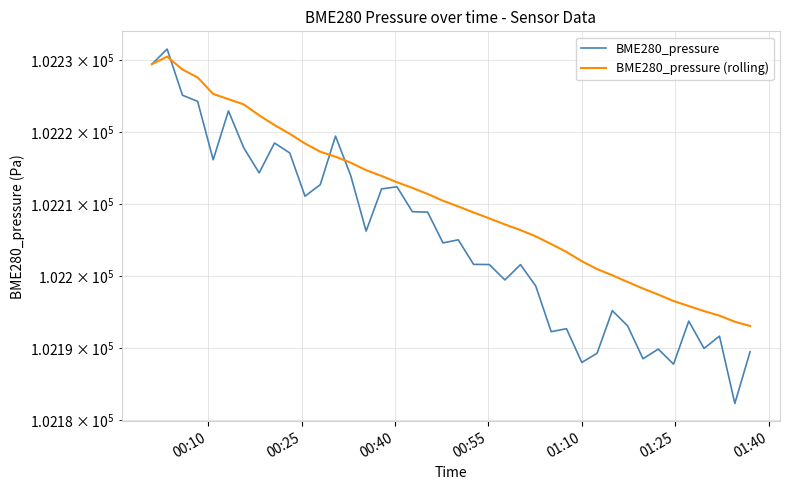

Is this an area chart (filled region under the line)?

No